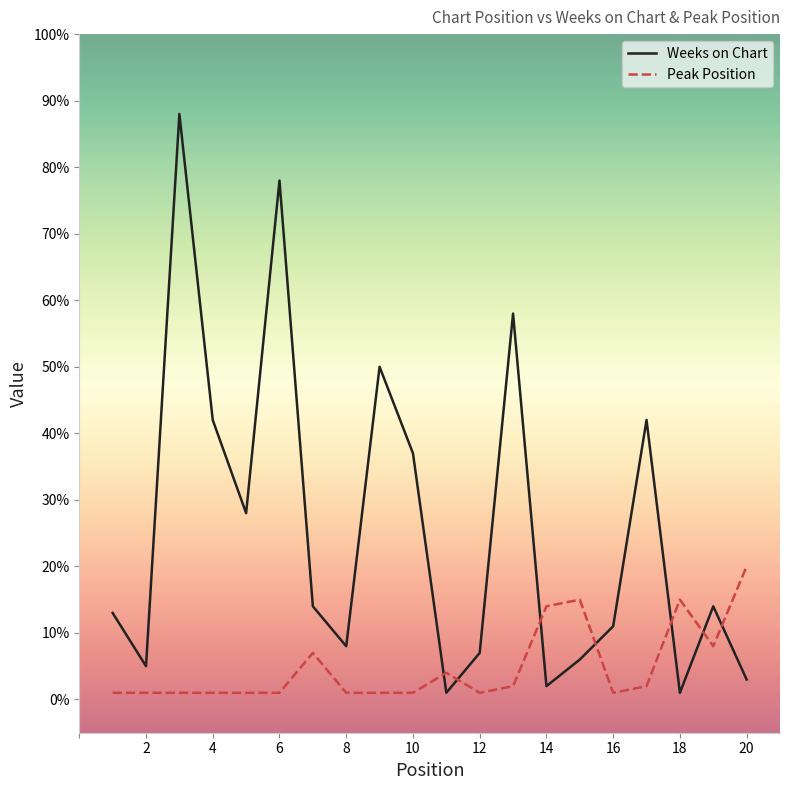

What is the greatest value displayed?

88